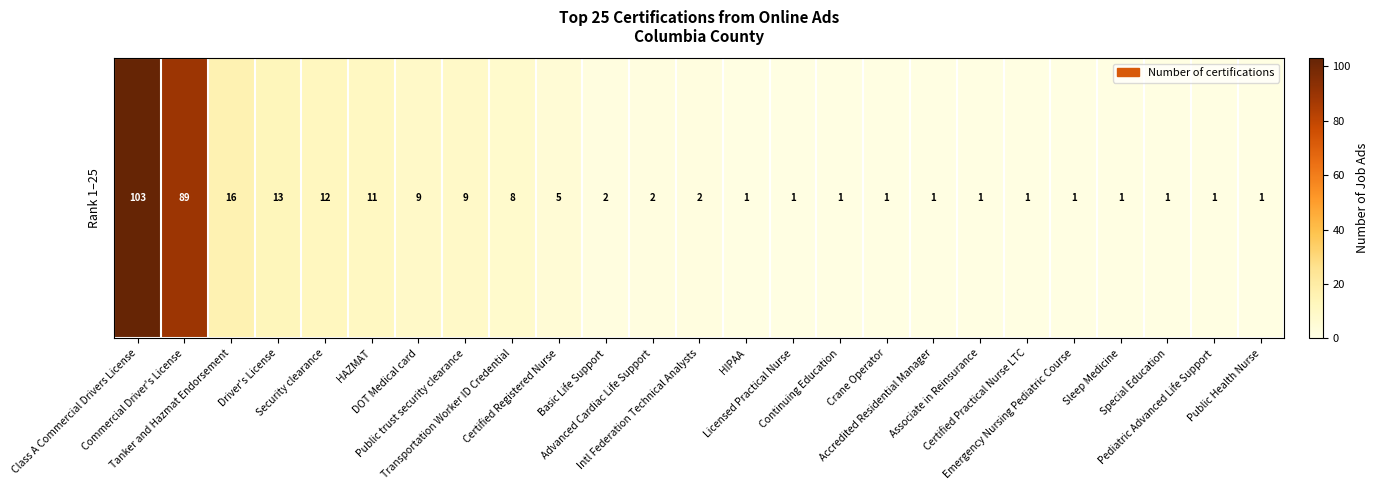

What is the ratio of the value at Special Education to the value at Certified Practical Nurse LTC?

1.0